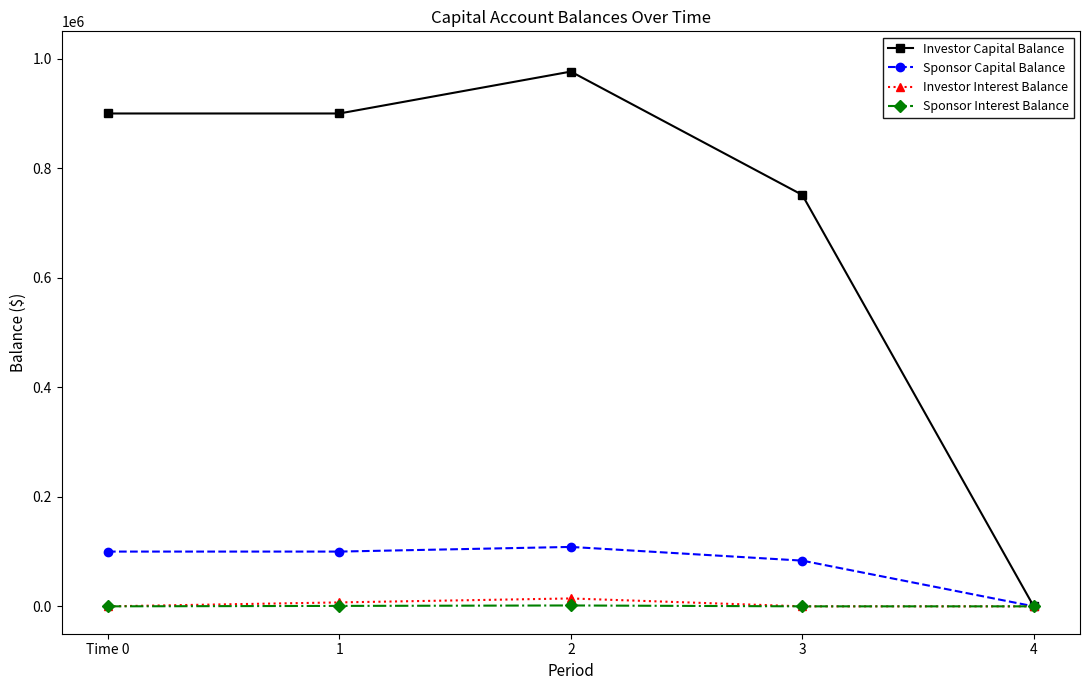

What is the value of the Sponsor Capital Balance point at the 1st from the left?

100000.0